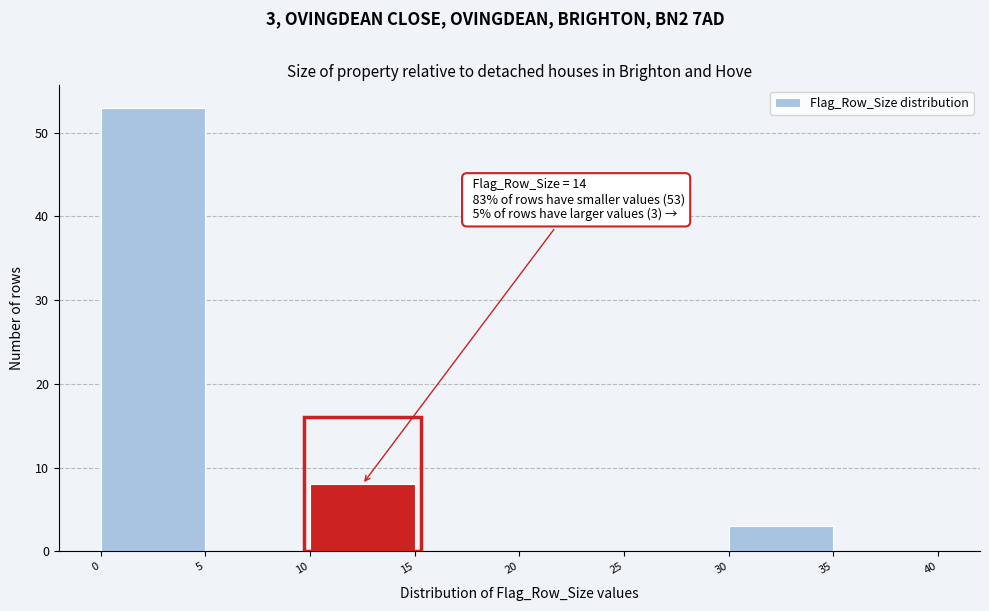

Which range on the x-axis has the tallest bar?

0 to 5